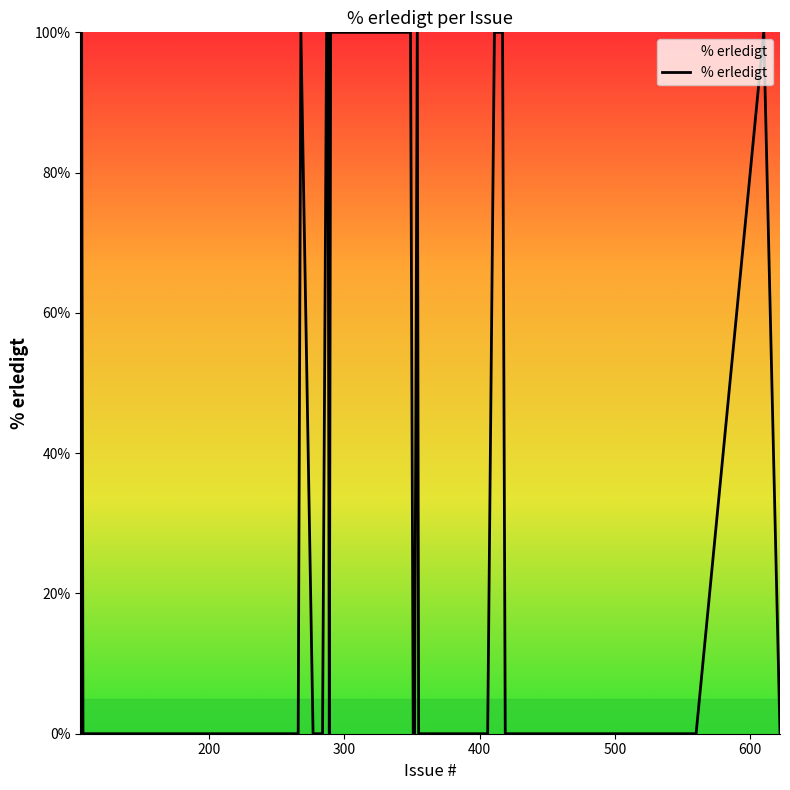

What is the maximum value shown in the chart?

100